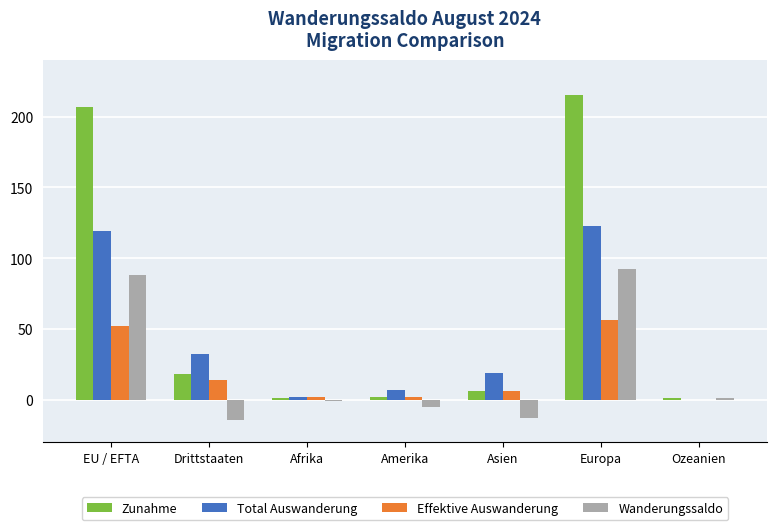

True or false: Zunahme has a value of 6 at Asien.

True